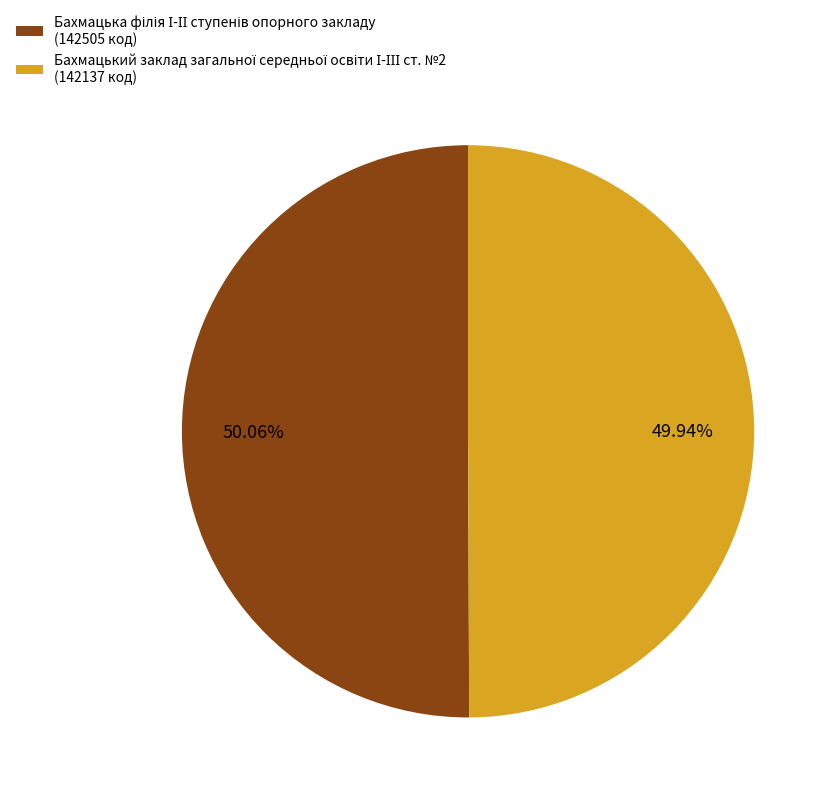

Is there a majority slice in this chart?

Yes